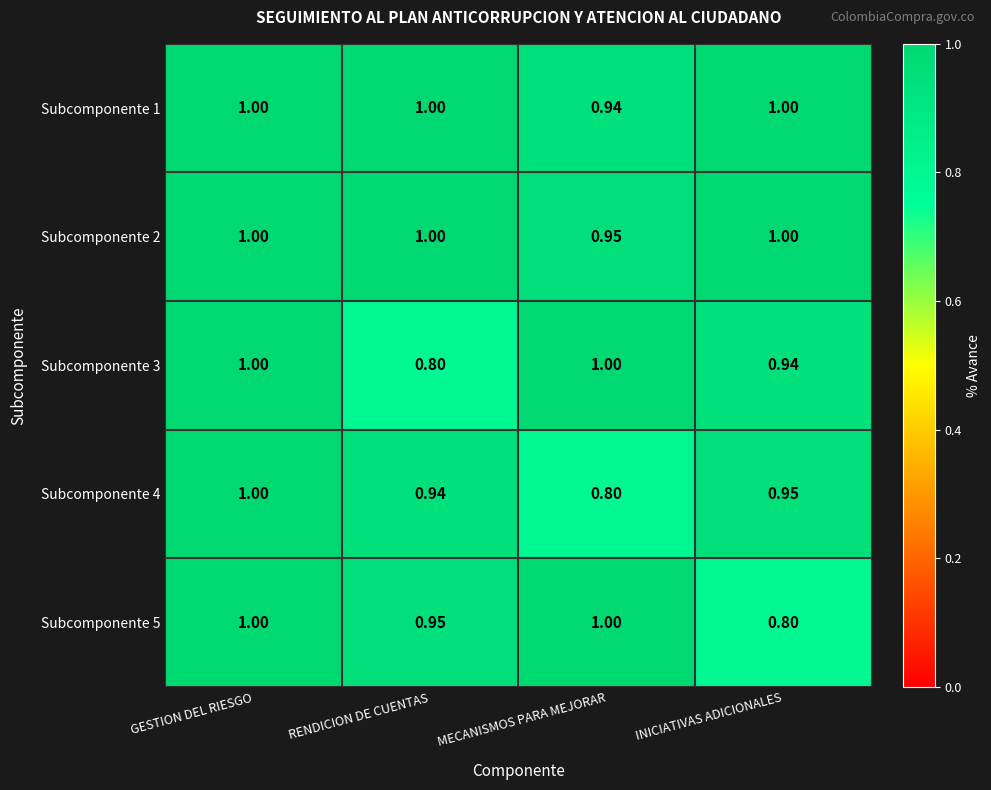

Where is Subcomponente 2 nearest to the value 0?

MECANISMOS PARA MEJORAR